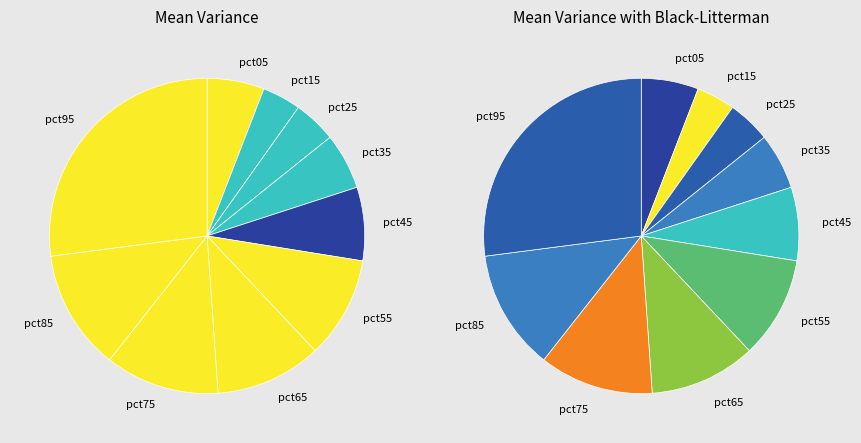

Is pct75 the majority of the pie?

No